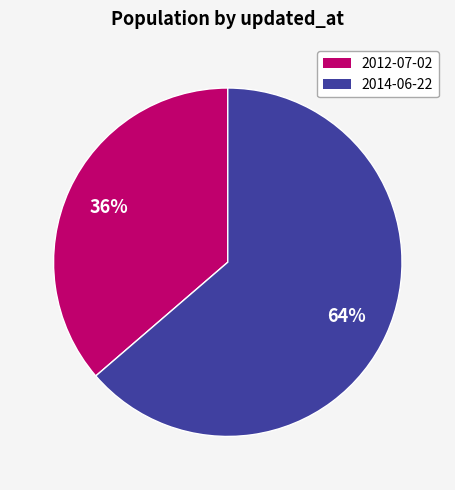

What is the ratio of the value at 2012-07-02 to the value at 2014-06-22?

0.6